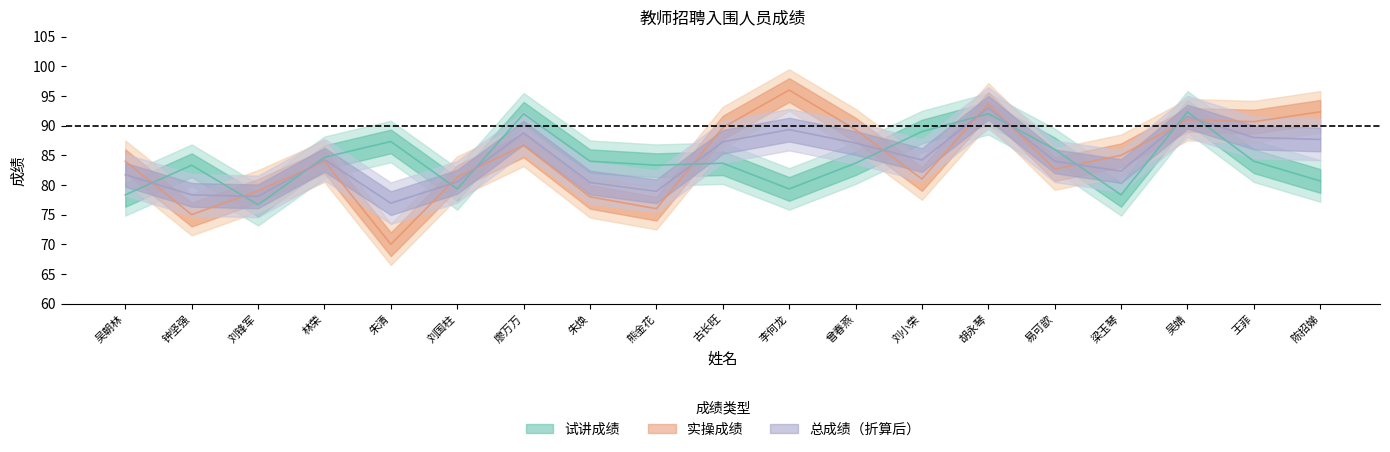

What is the label of the 10th point from the left?

古长旺